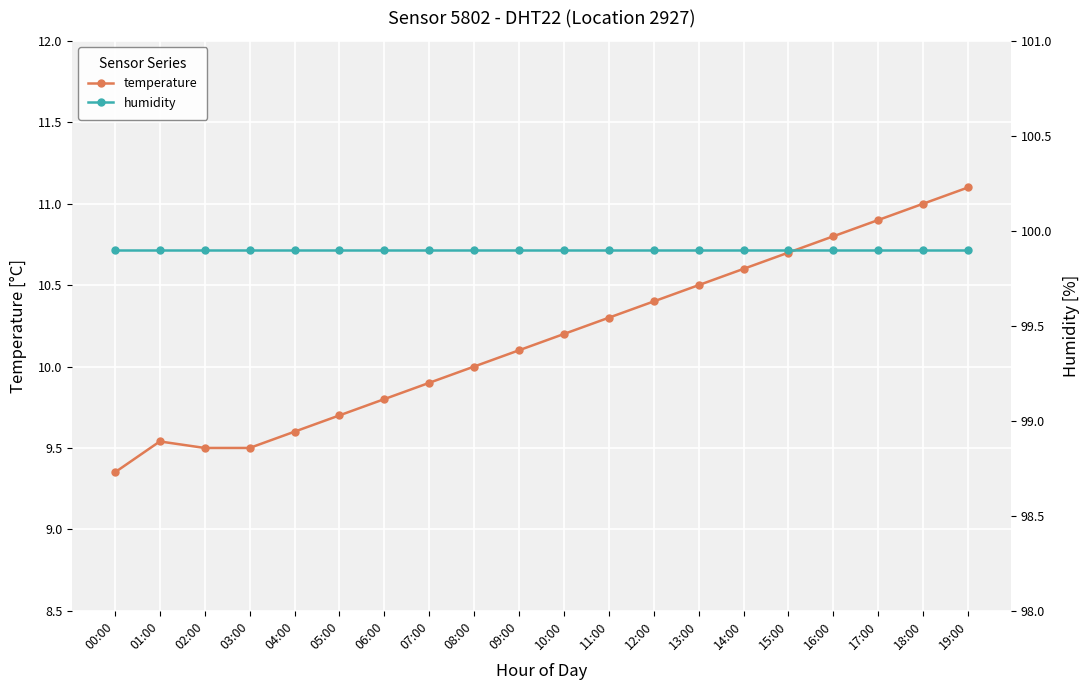

True or false: temperature and humidity cross at least once.

False